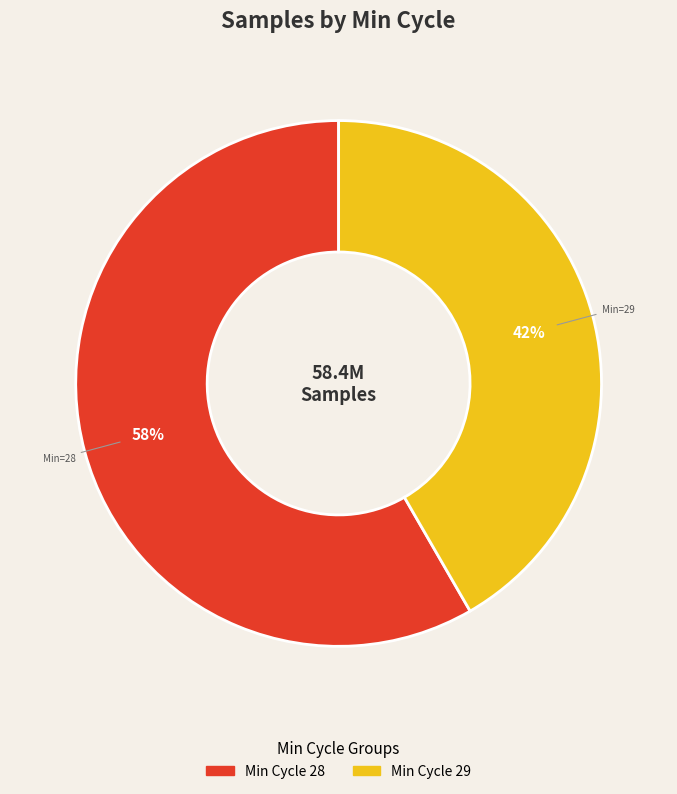

To the nearest percent, what is the average slice percentage?

50%